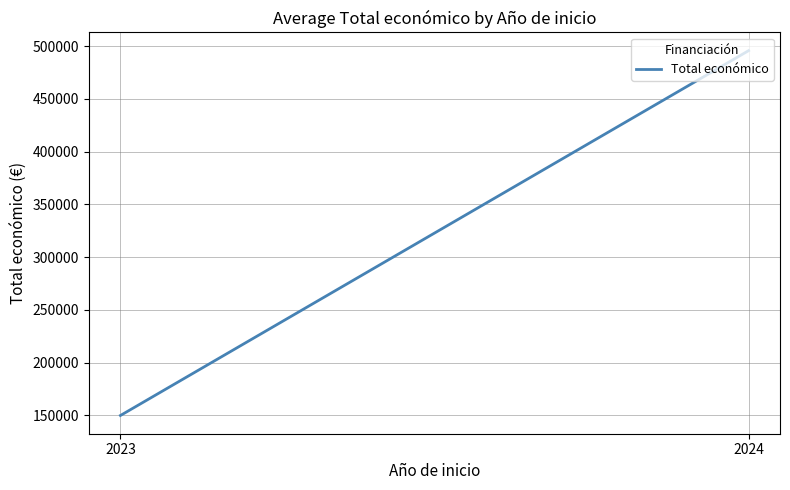

What is the value of the 2nd point from the left?

495810.4